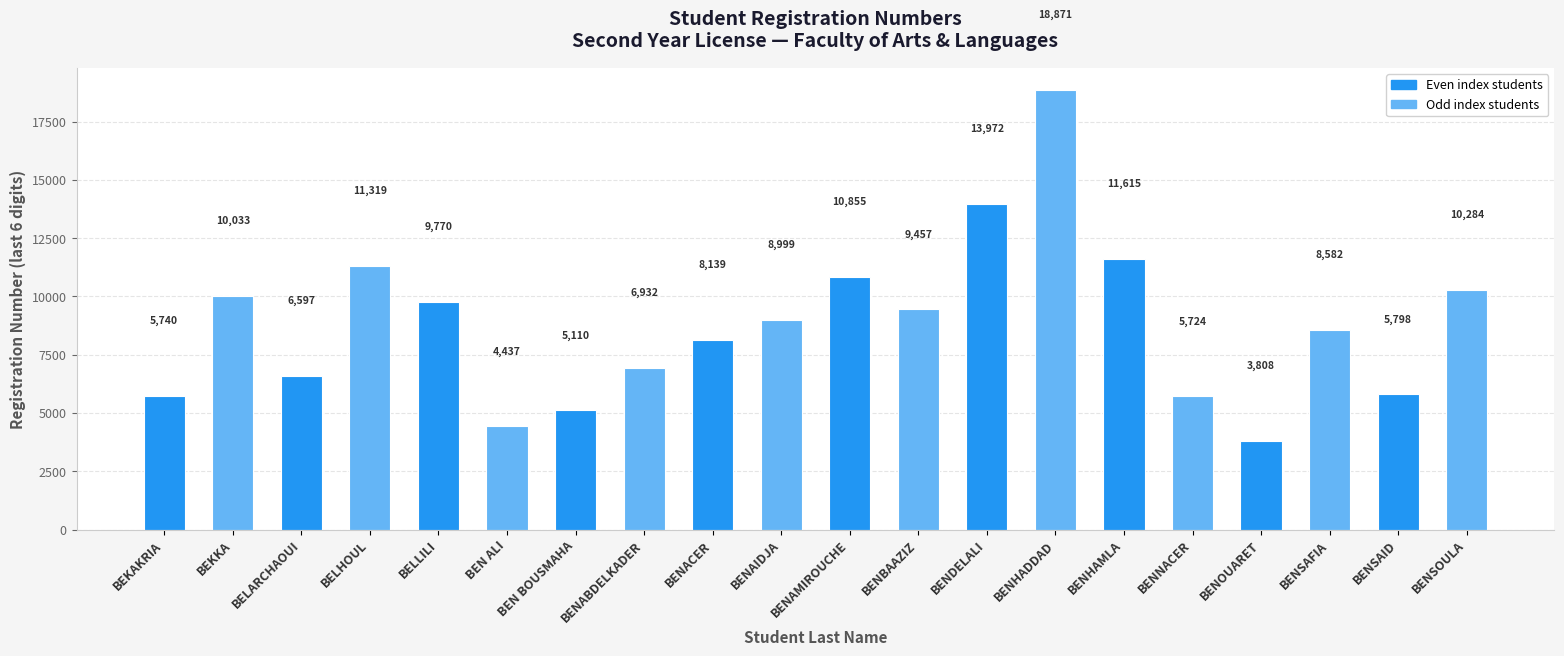

How many categories are shown in the chart?

20